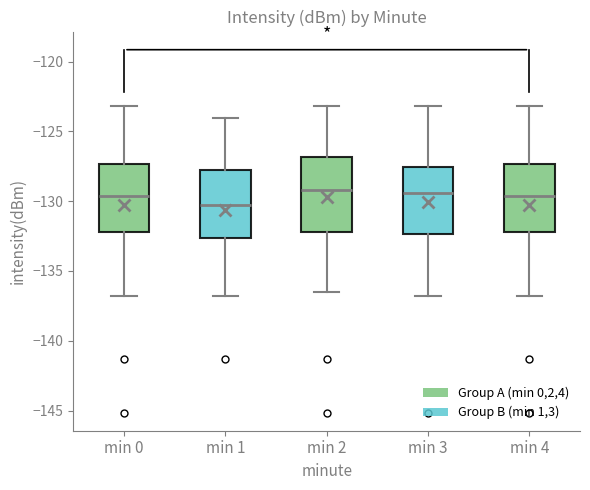

Where does the upper whisker of the box for min 4 end on the y-axis? The values are not printed on the chart, so give them approximately, as read against the axis.

-123.0